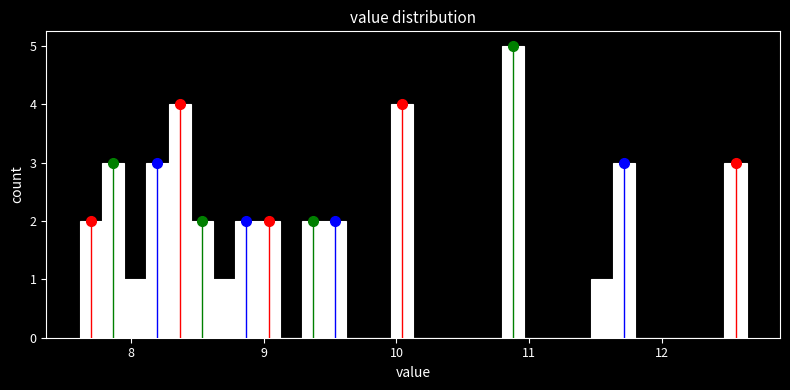

Read against the x-axis, roughly where is the centre of the tallest bar?

10.9